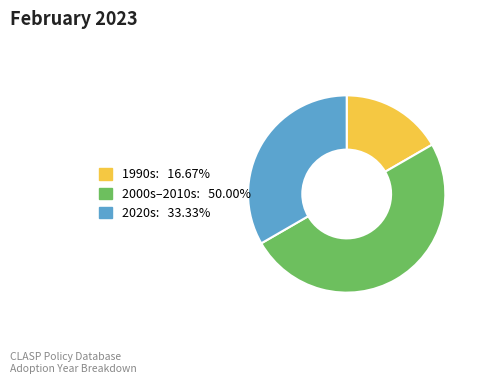

How many segments does this pie chart have?

3